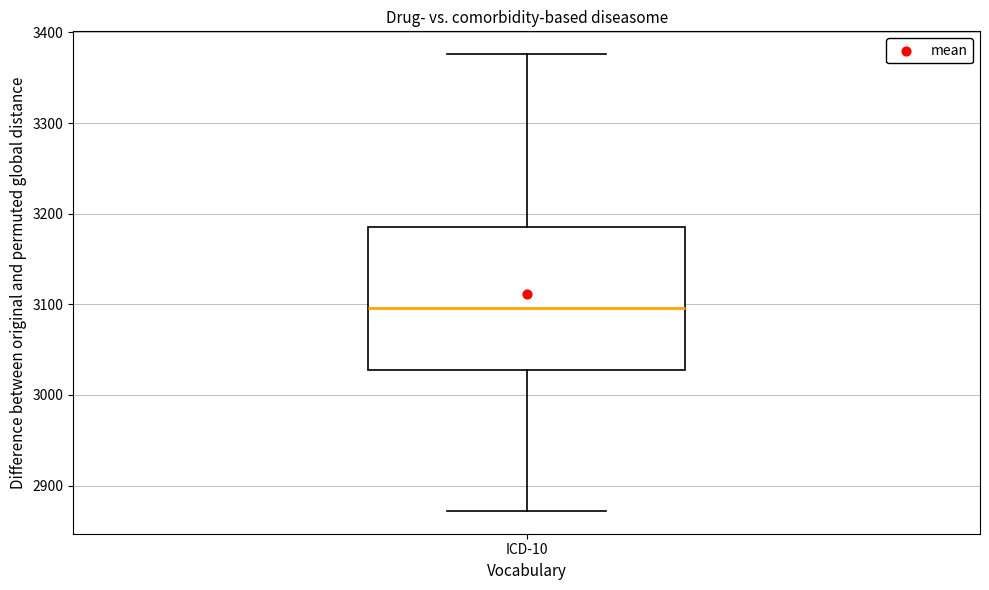

Where does the upper whisker of the box for ICD-10 end on the y-axis? The values are not printed on the chart, so give them approximately, as read against the axis.

3380